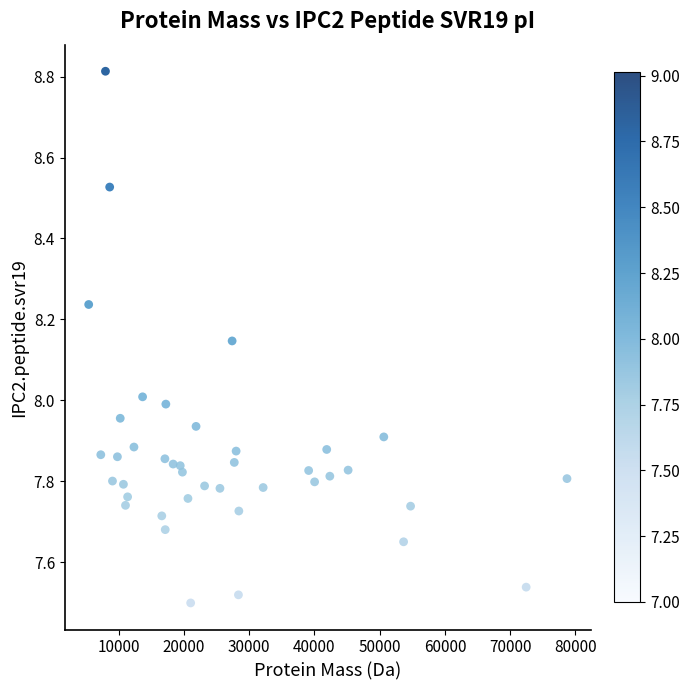

What is the range of X values (max minus min)?

73310.6